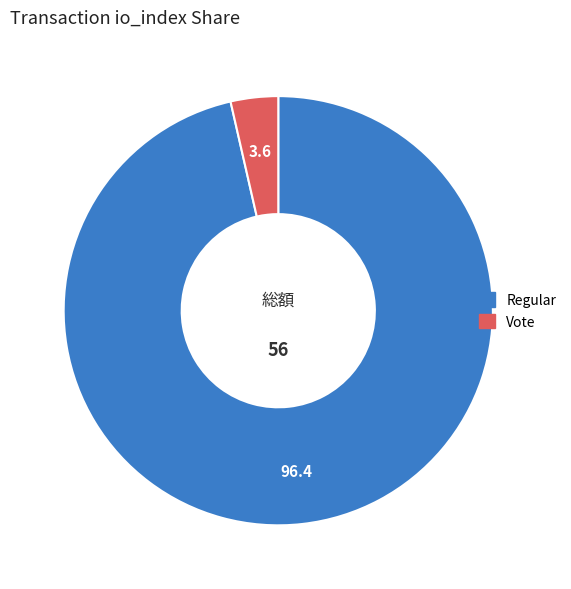

How many slices are in this pie chart?

2